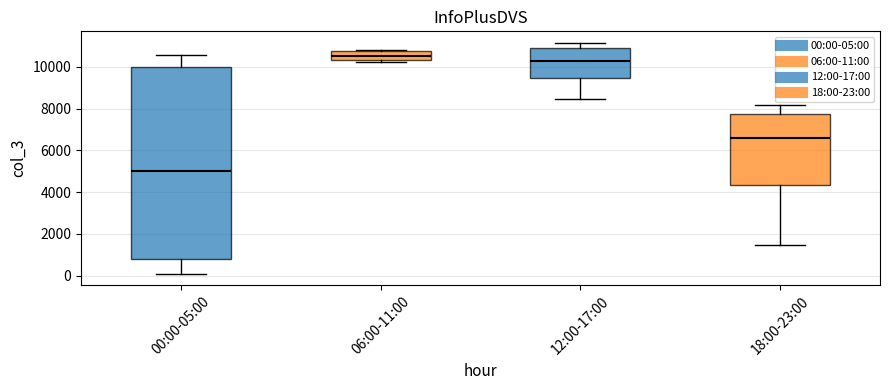

Where is the upper edge of the box for 06:00-11:00 on the y-axis? The values are not printed on the chart, so give them approximately, as read against the axis.

10800